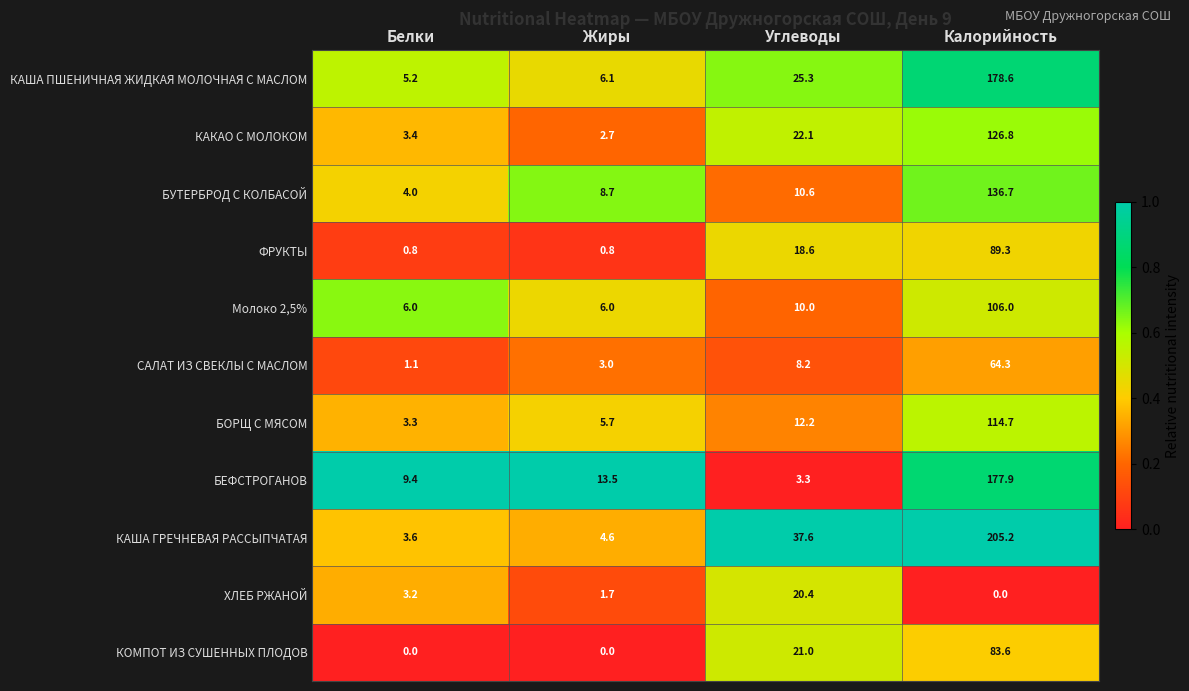

What is the difference between the highest and lowest values at Белки?

9.4